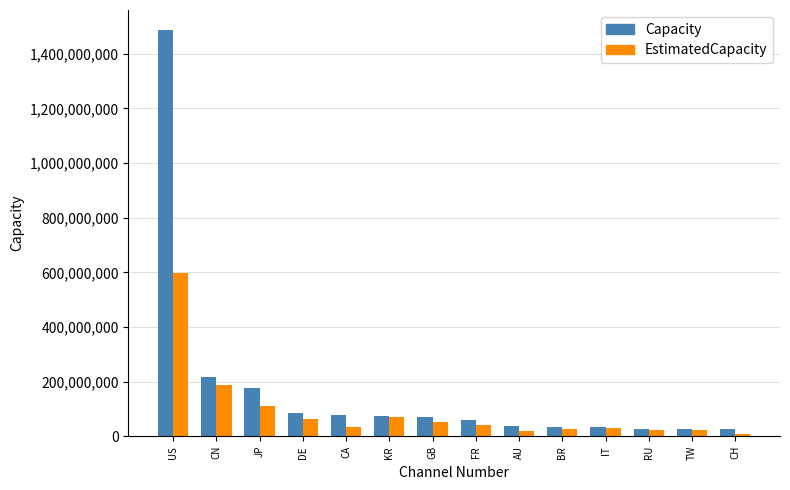

What is the spread (max minus min) of values at KR?

5112896